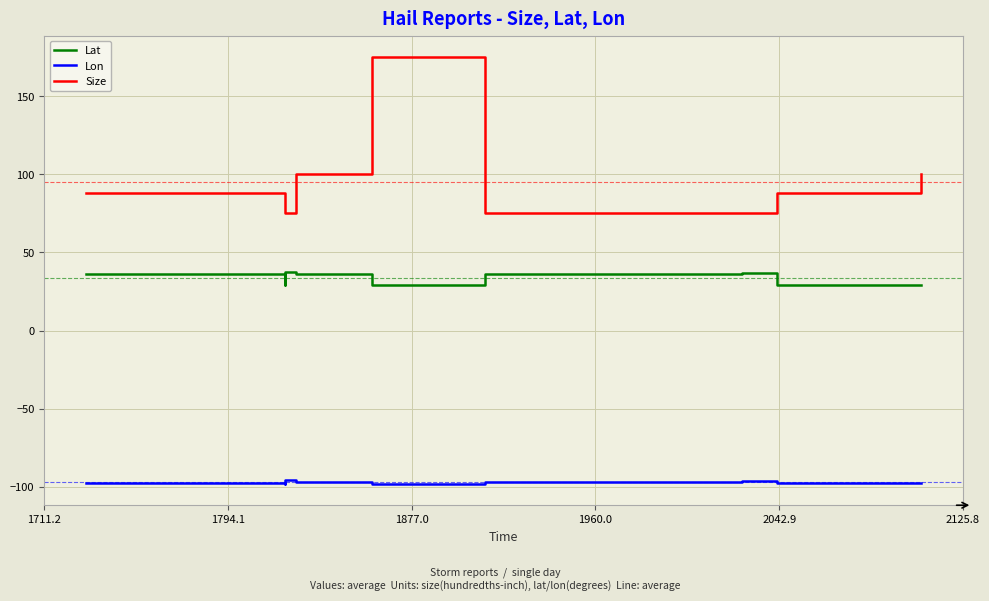

True or false: Size and Lat intersect in this chart.

False